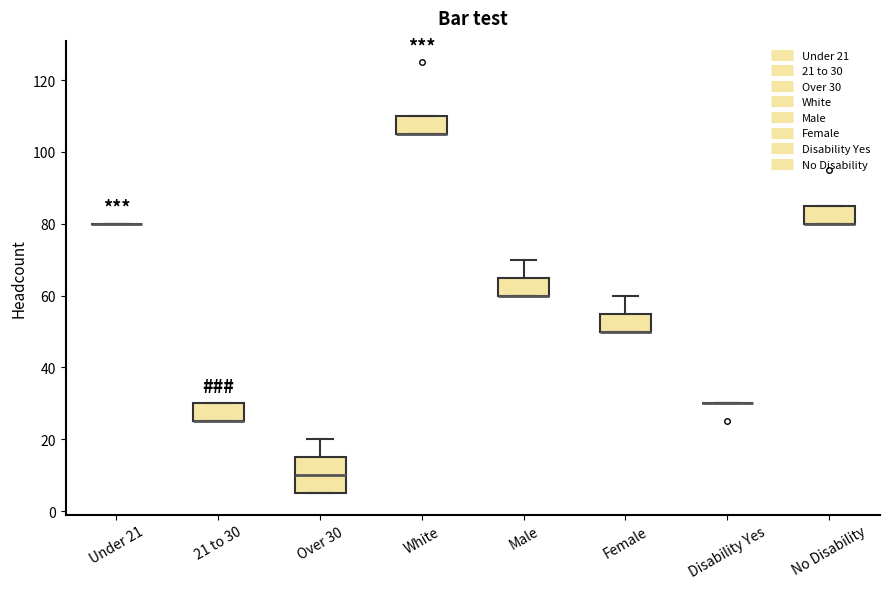

Comparing the boxes themselves (not the whiskers), which one is the tallest?

Over 30